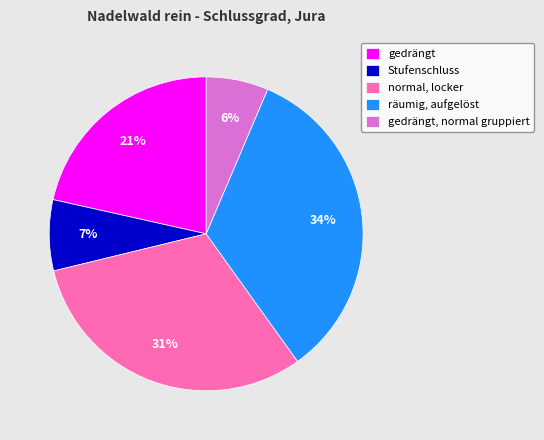

Between normal, locker and gedrängt, normal gruppiert, which is larger?

normal, locker